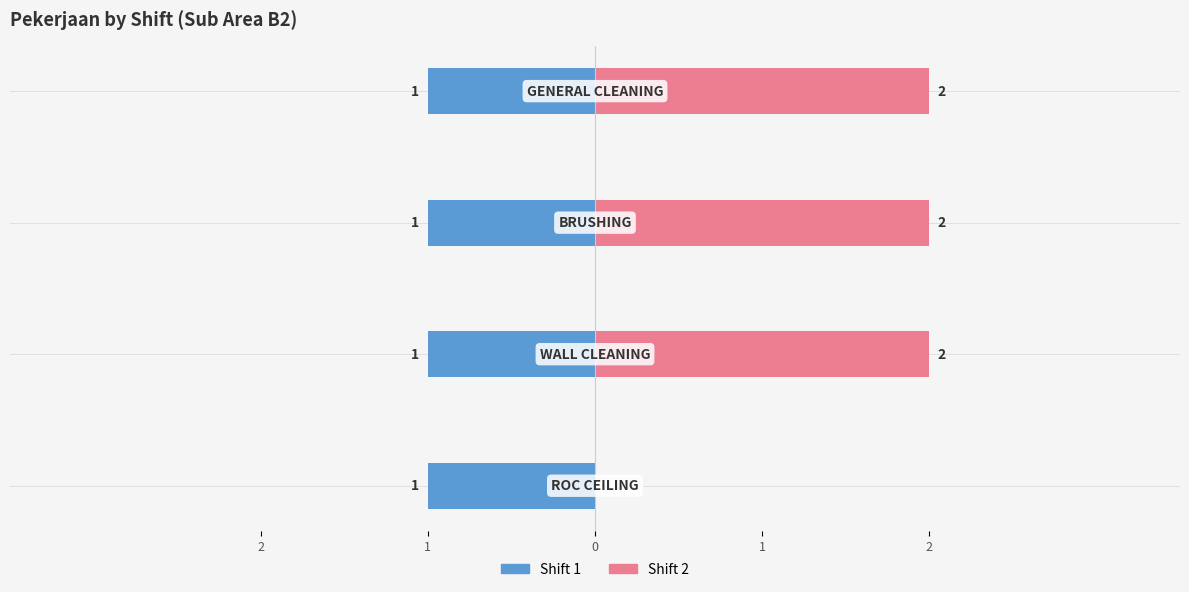

The Shift 2 series shows 2.0 at 1. True or false?

True